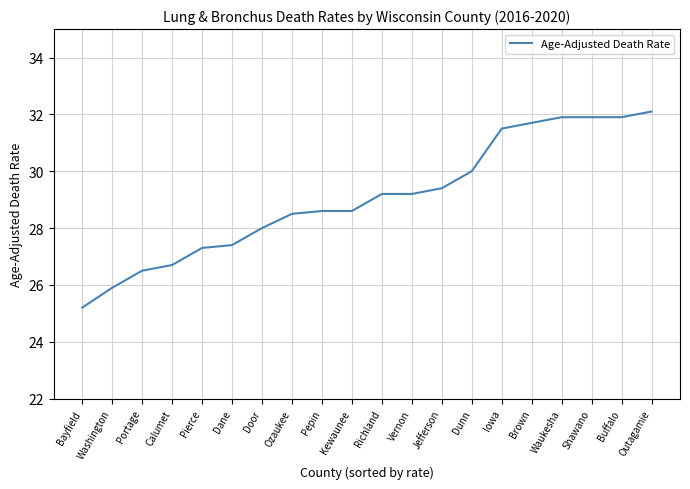

What is the ratio of the value at Brown to the value at Dunn?

1.1